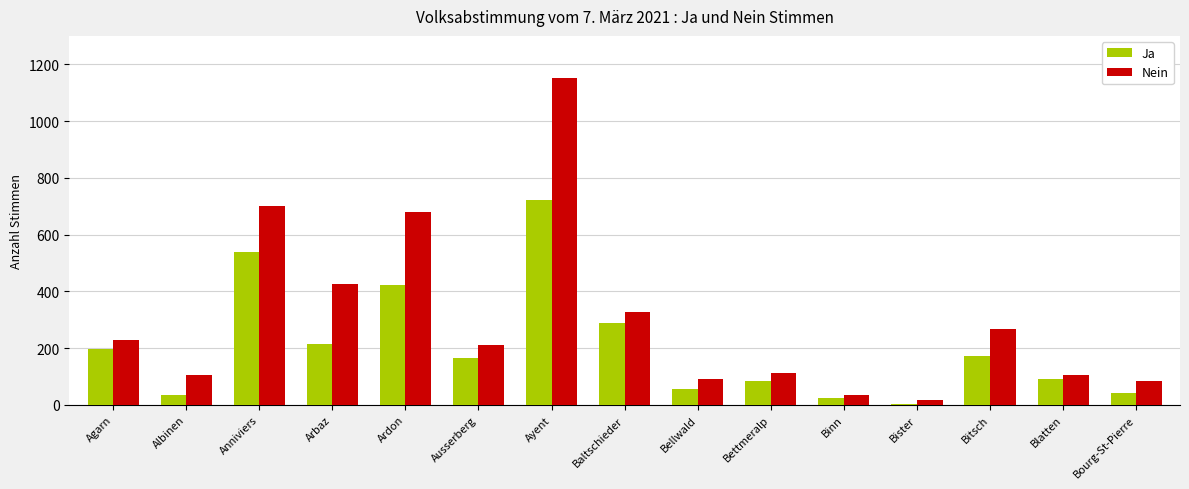

How many distinct data groups are displayed?

2